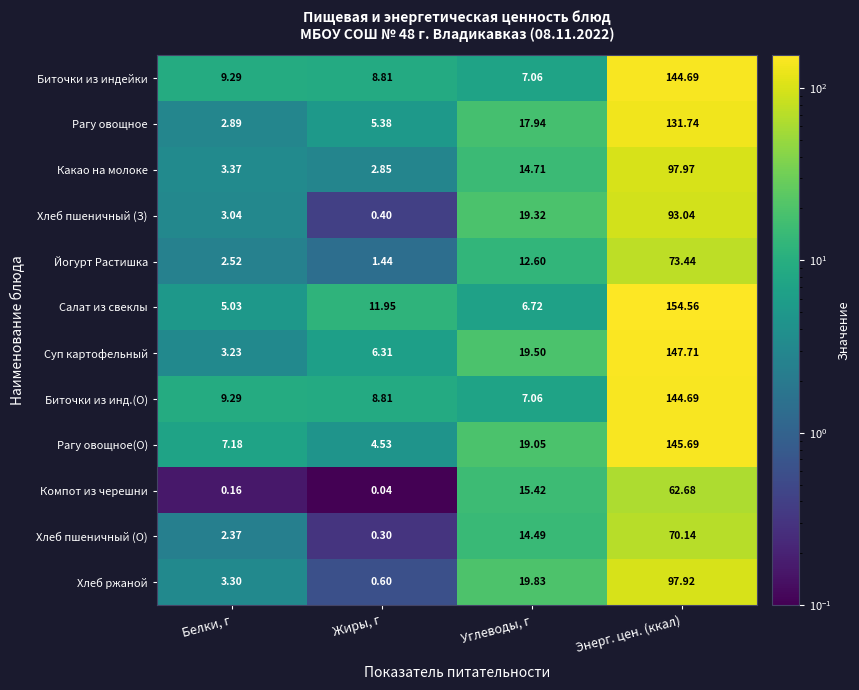

At which category is the sum across all series the highest?

Энерг. цен. (ккал)